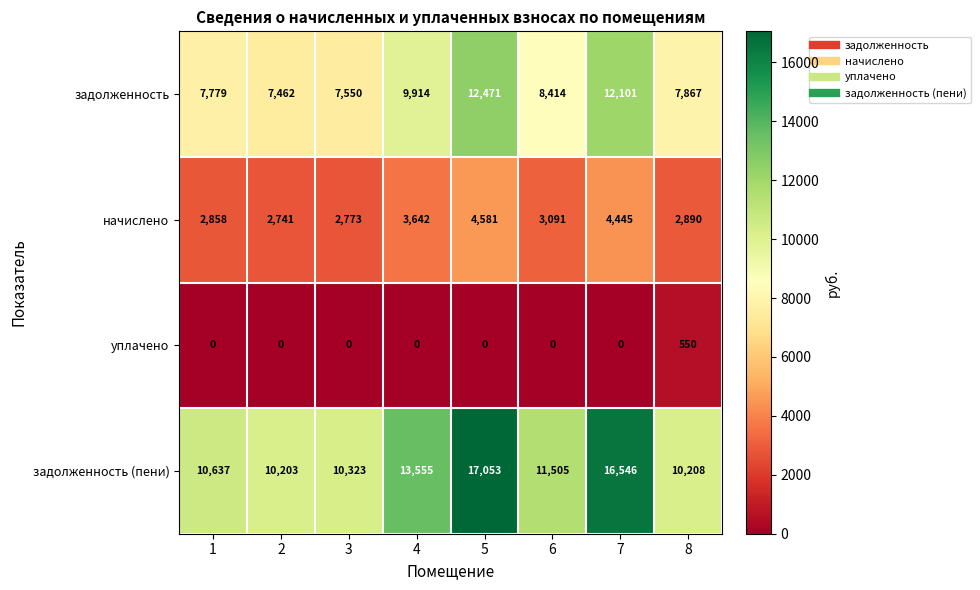

Rank the series by their average value, from highest to lowest.

задолженность (пени), задолженность, начислено, уплачено